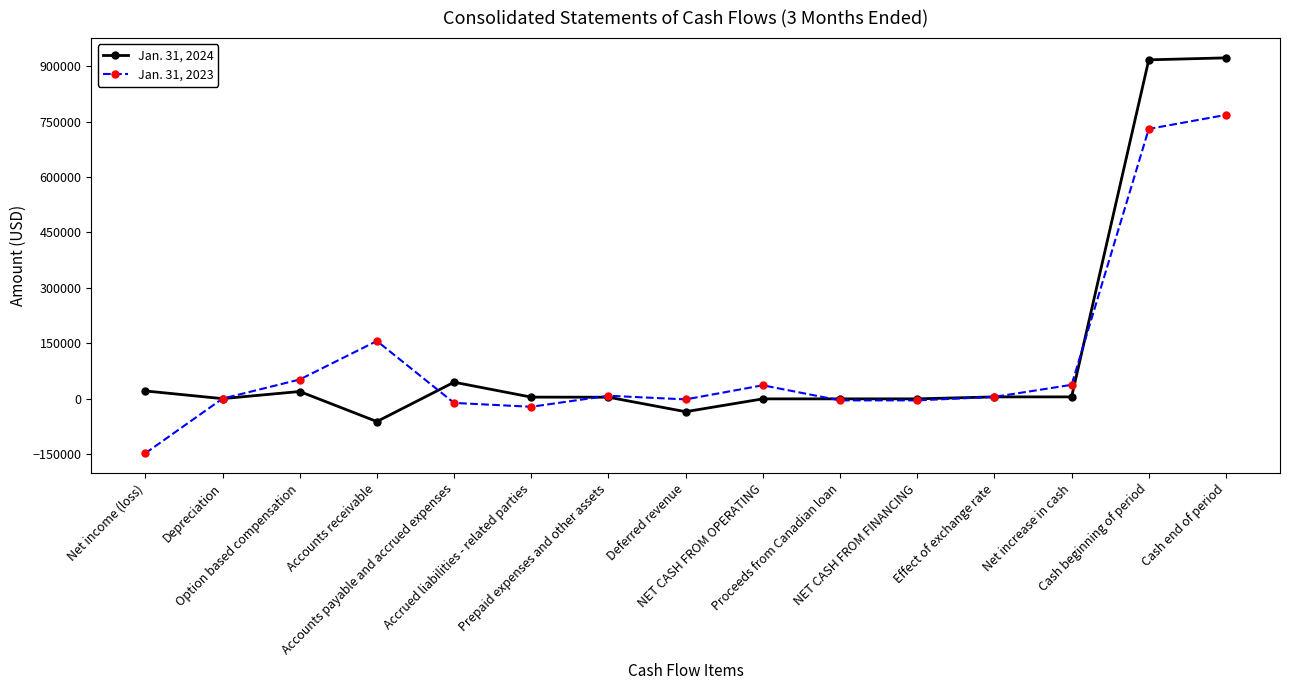

What is the highest value of the Jan. 31, 2023 series?

767858